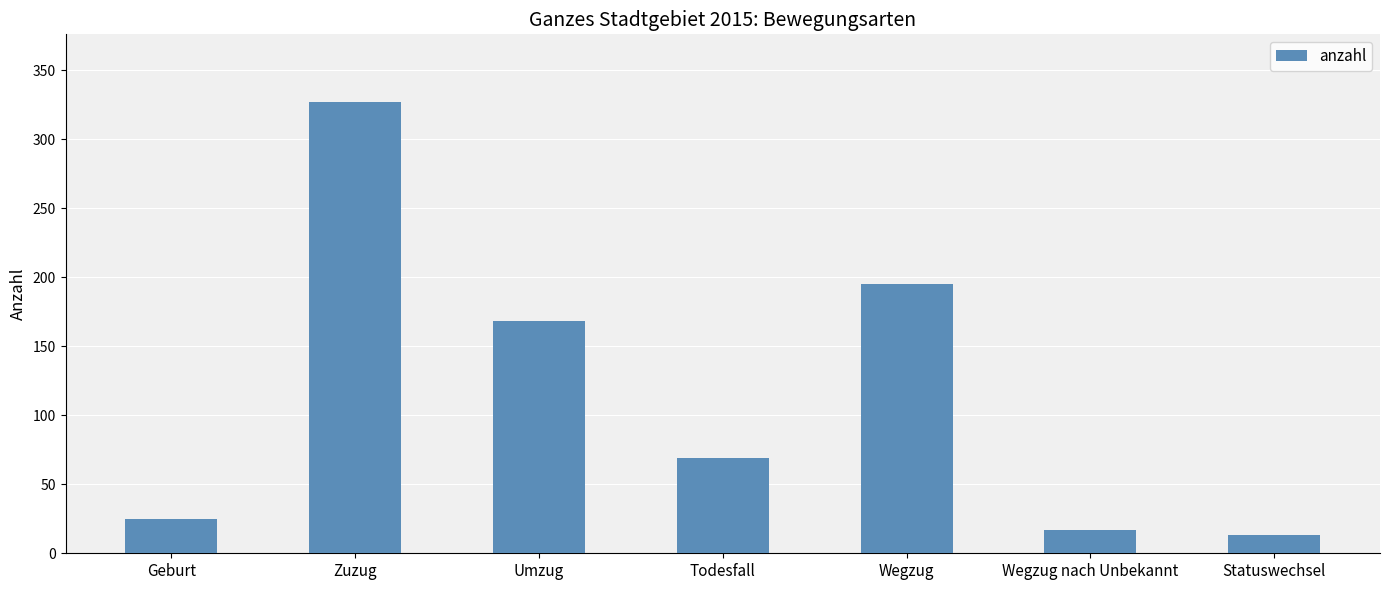

What is the maximum value shown in the chart?

327